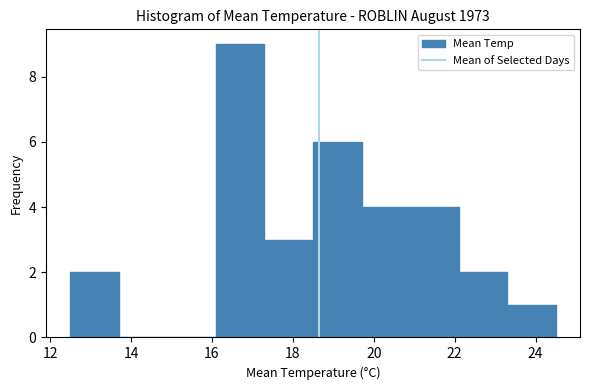

Which range on the x-axis has the tallest bar?

16.1 to 17.3